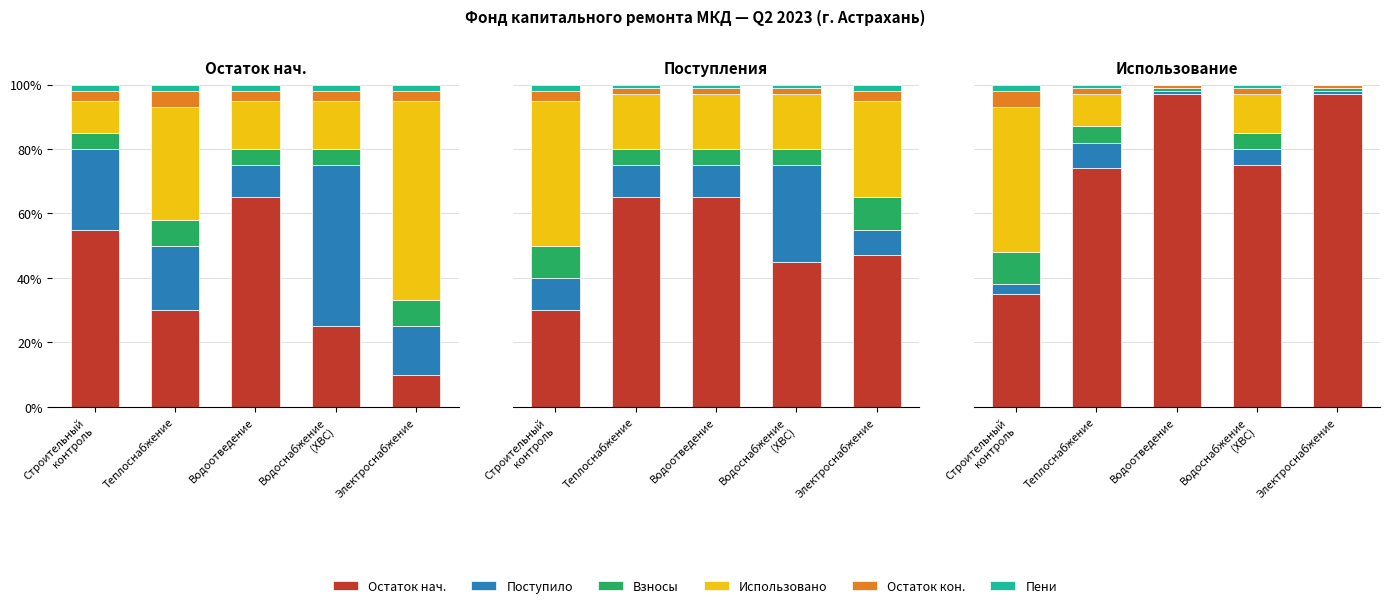

What is the difference between the maximum and minimum values in the Остаток кон. series?

4